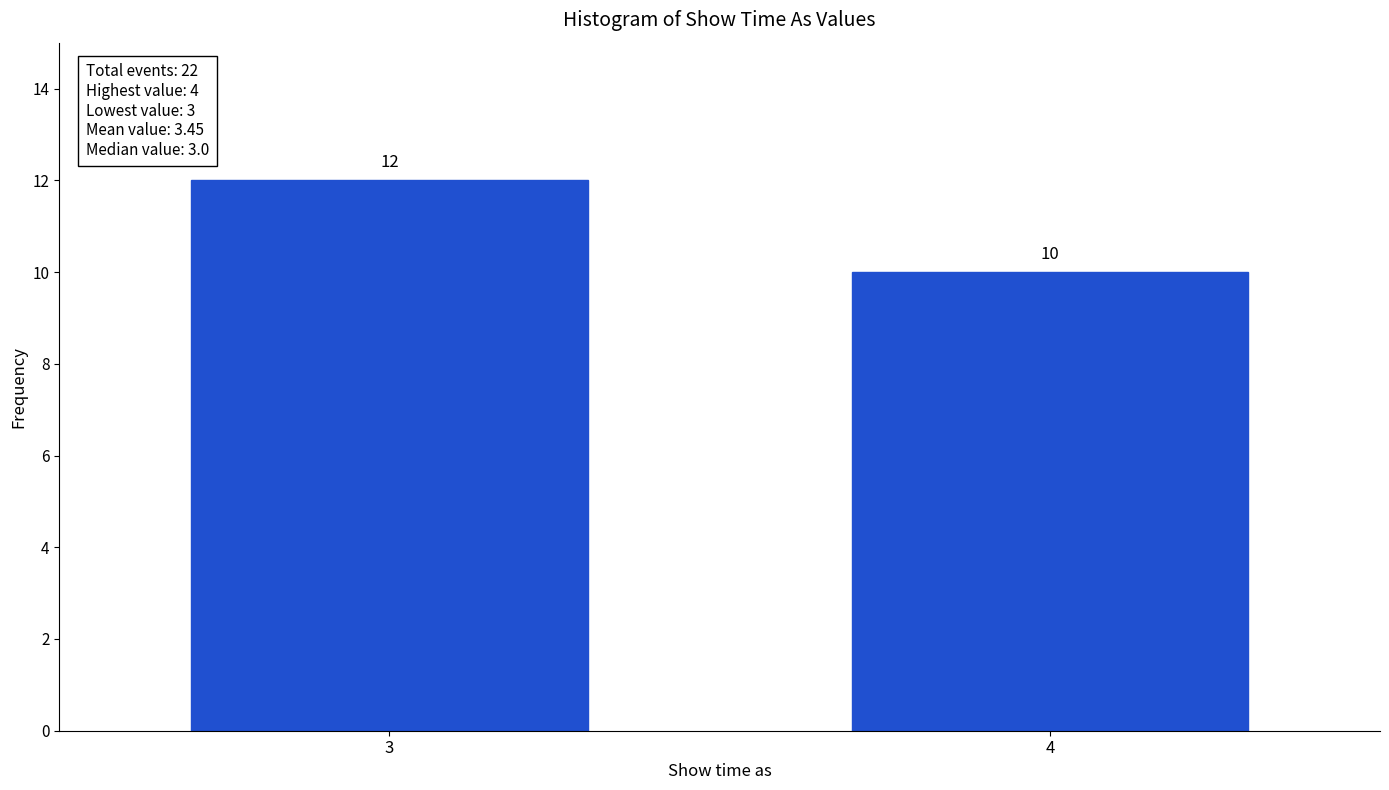

Reading left to right, extract all data points from this chart.

3=12	4=10